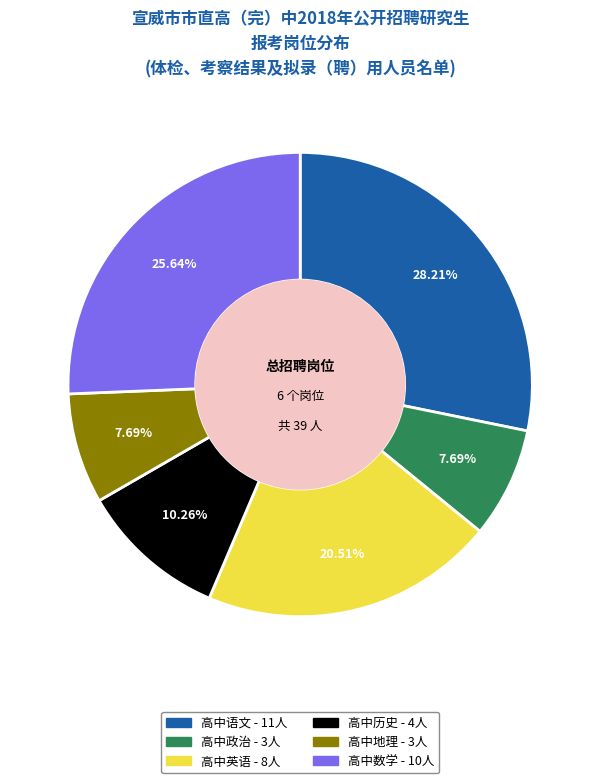

What percentage is NOT represented by 高中地理?

92.3%